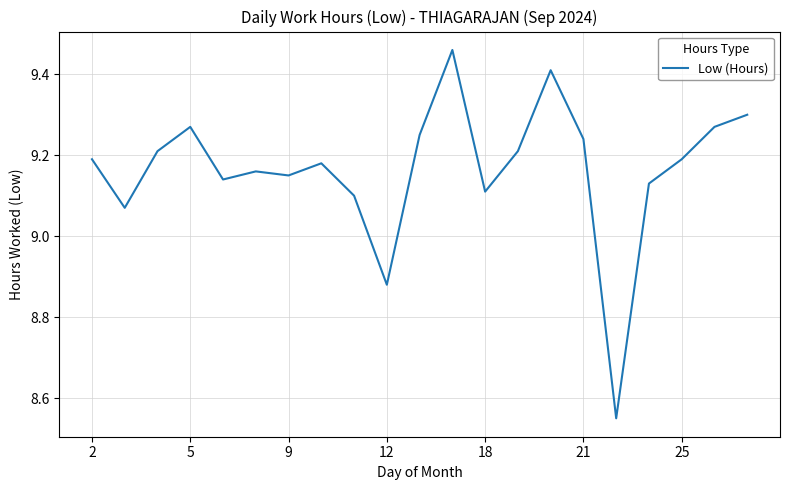

What is the difference between the maximum and minimum values?

0.9